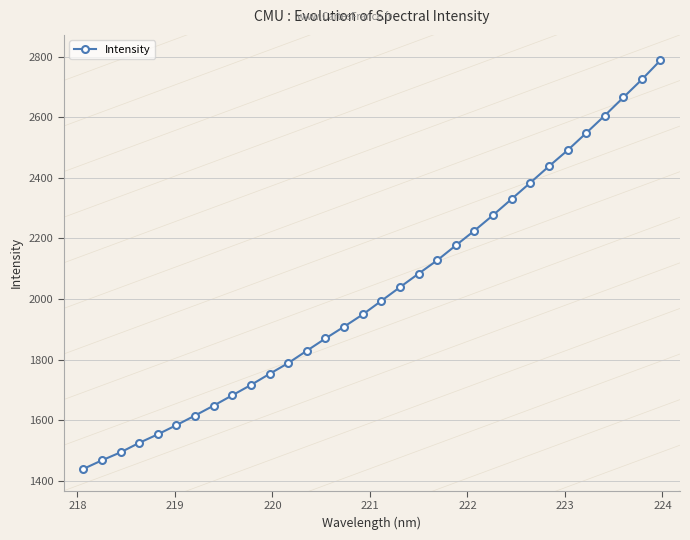

How many data points does each series have?

32